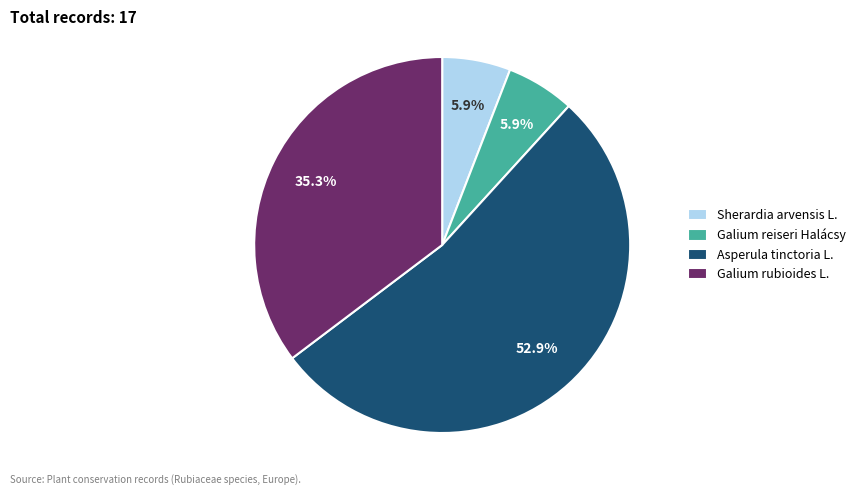

How many segments does this pie chart have?

4